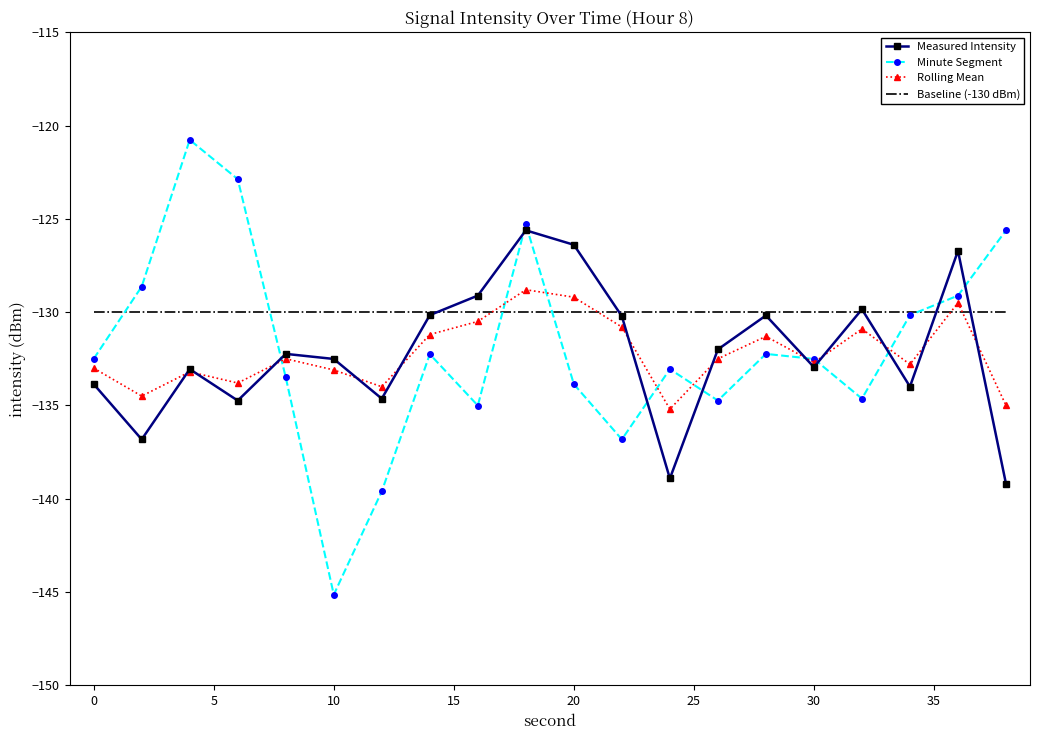

What is the difference between the maximum and minimum values in the Rolling Mean series?

6.4